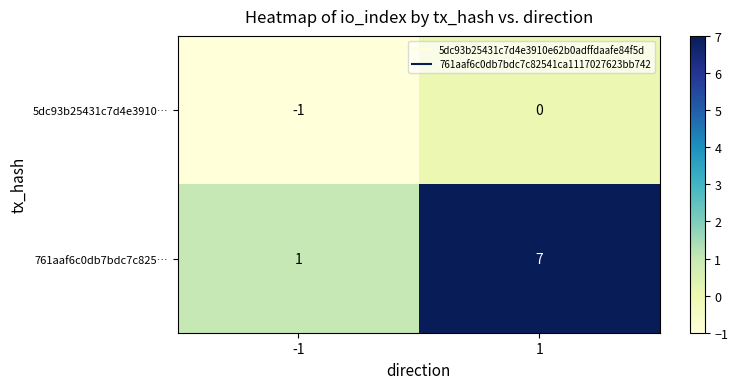

What is the sum of the 761aaf6c0db7bdc7c825… values at 1 and -1?

8